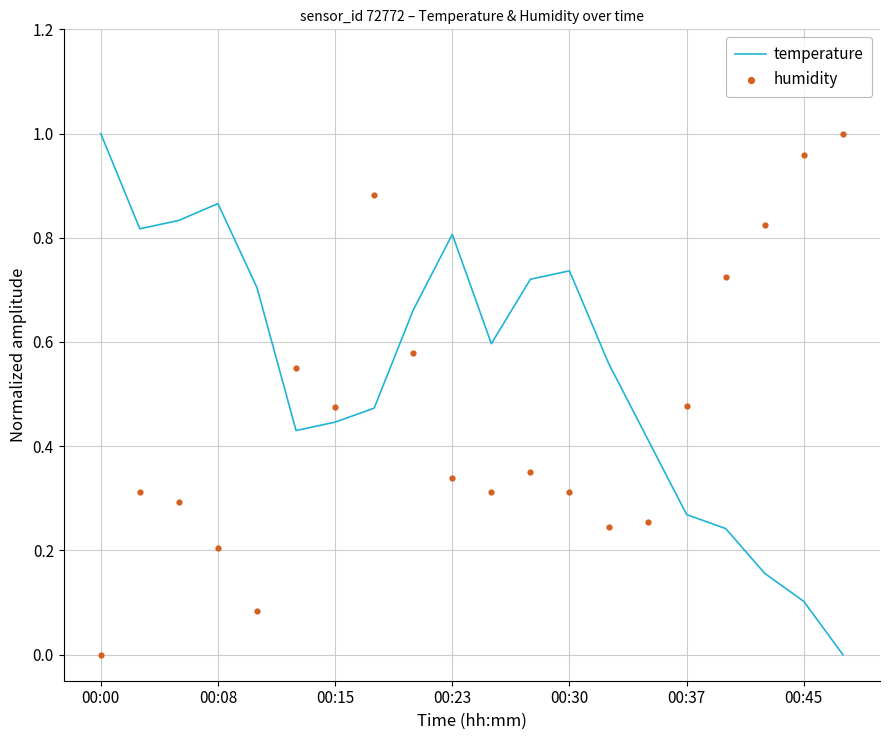

Which series contains the lowest Y value?

temperature